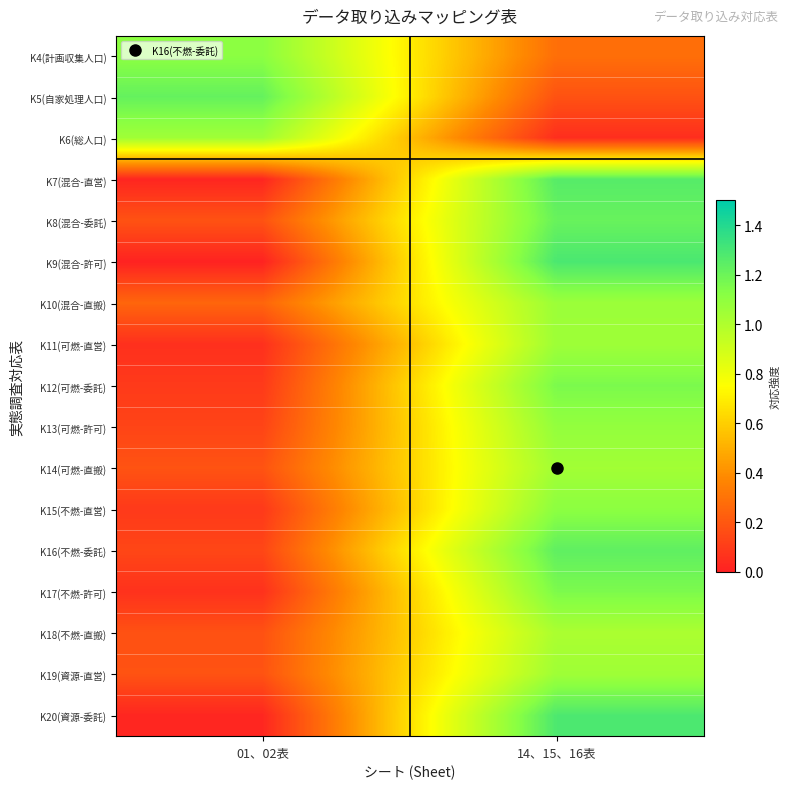

At how many categories does at least one series exceed 0?

2